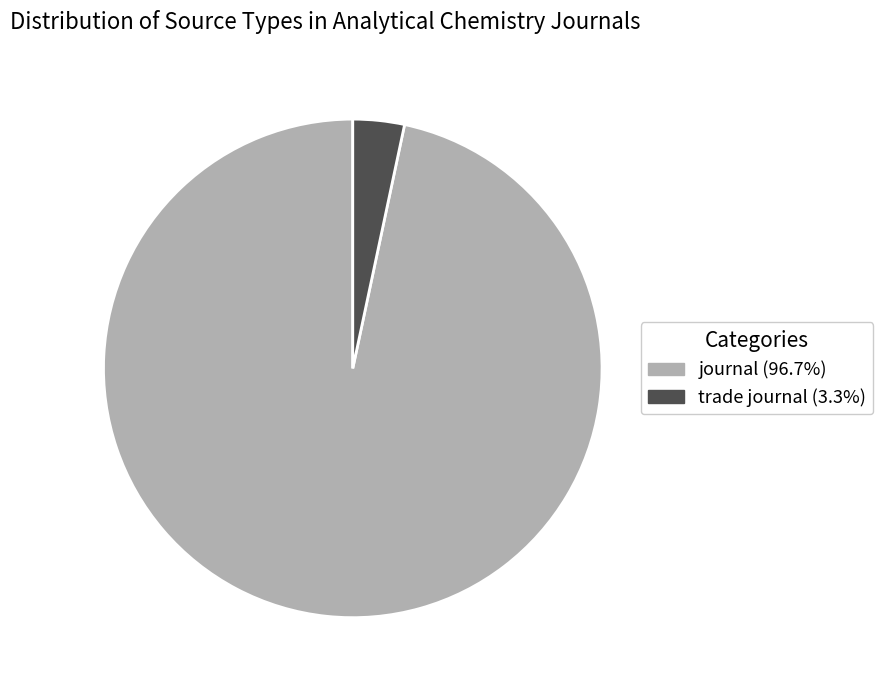

Rank the categories by value from lowest to highest.

trade journal, journal